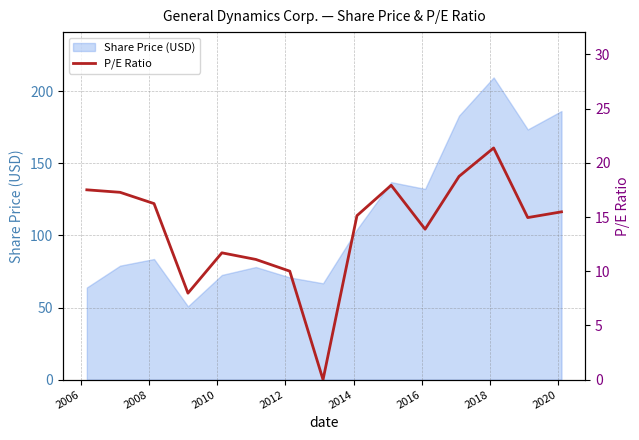

What is the difference between the maximum and minimum values?

21.4